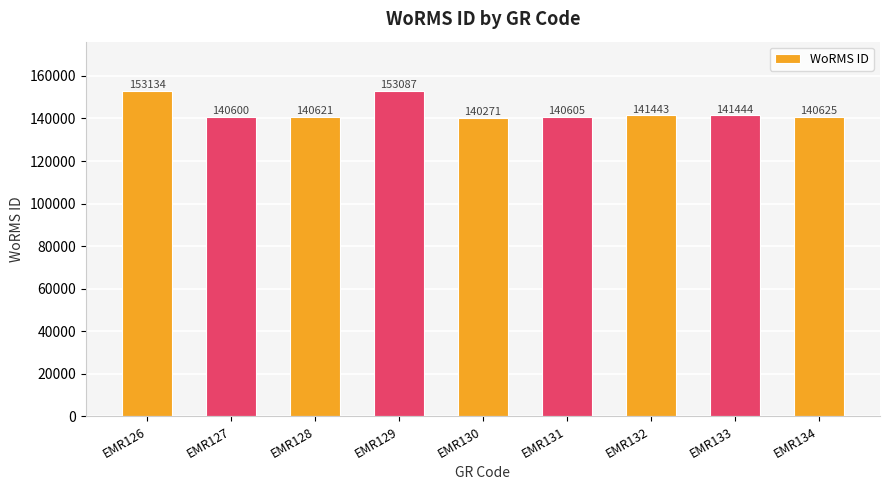

How many data points are less than 140625?

4